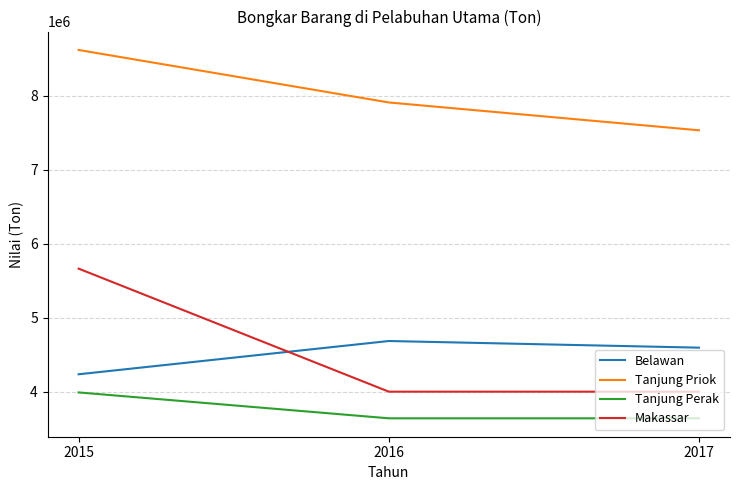

What is the smallest value displayed?

3638646